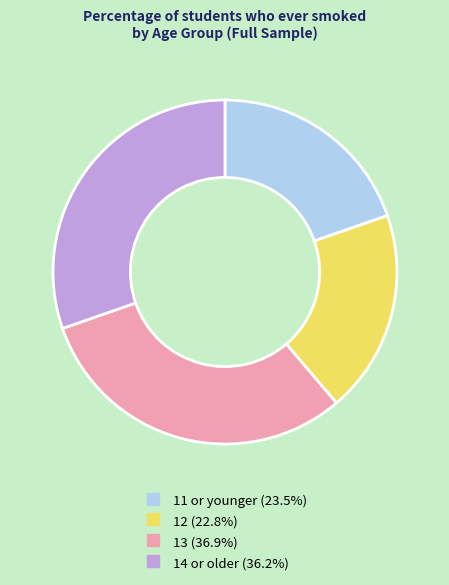

Rank the categories by value from lowest to highest.

12, 11 or younger, 14 or older, 13